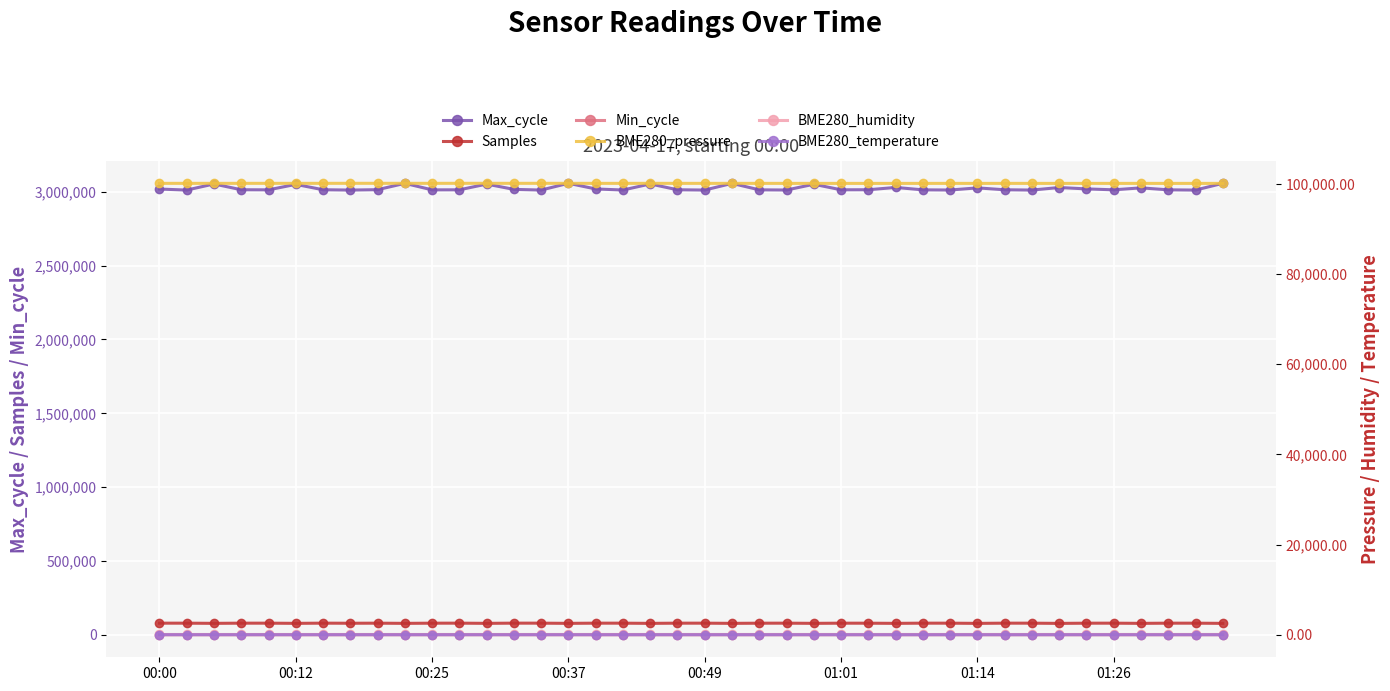

True or false: BME280_temperature has a value of 5.2 at 36.

True